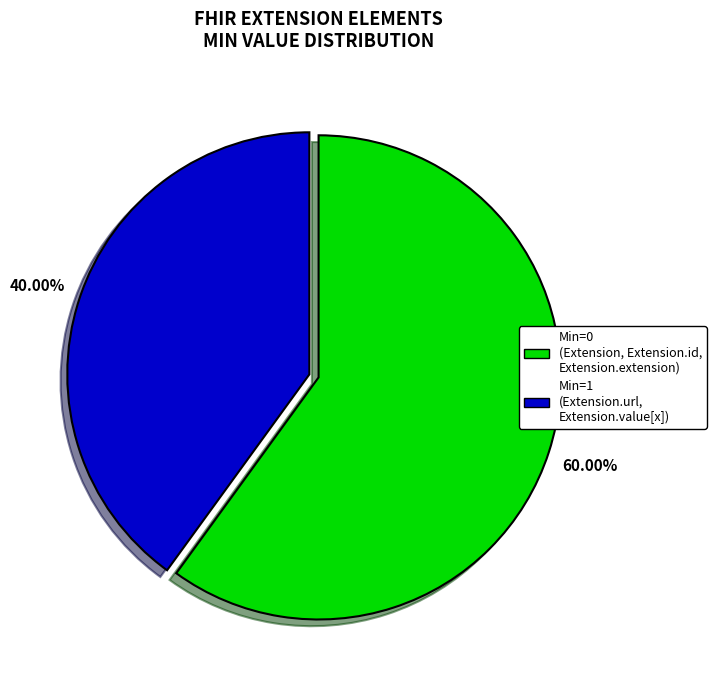

Is there a majority slice in this chart?

Yes